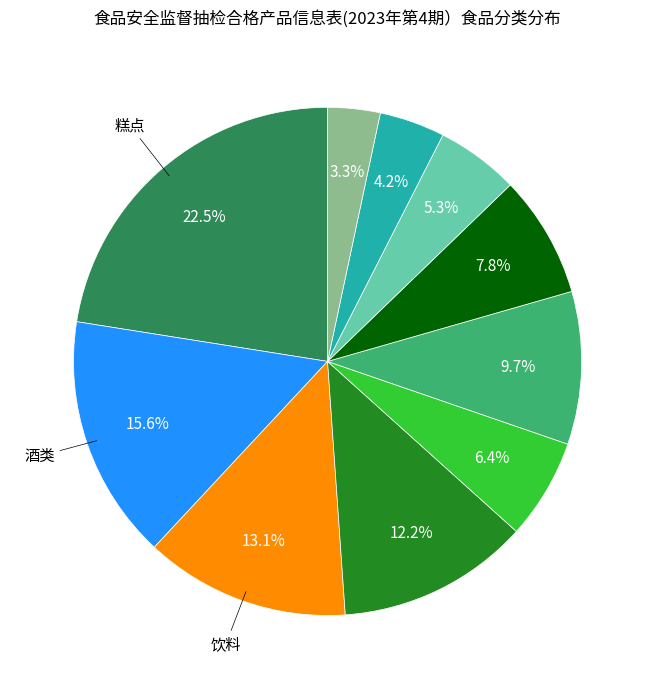

Is there a majority slice in this chart?

No